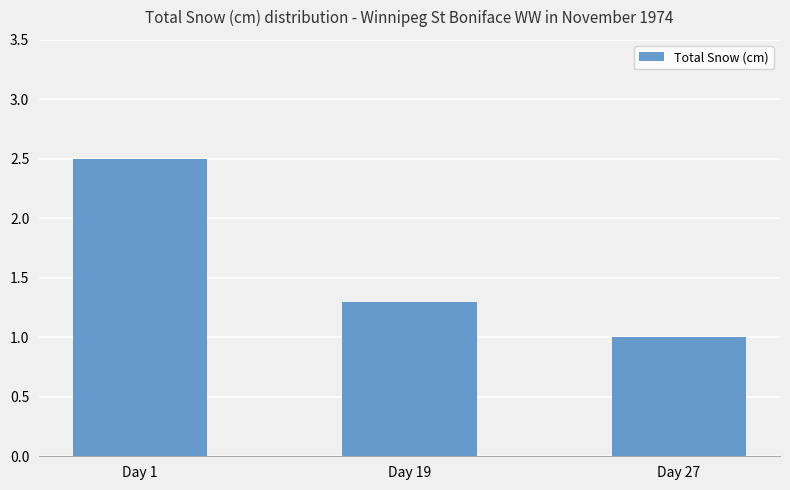

How many bars are there in total?

3